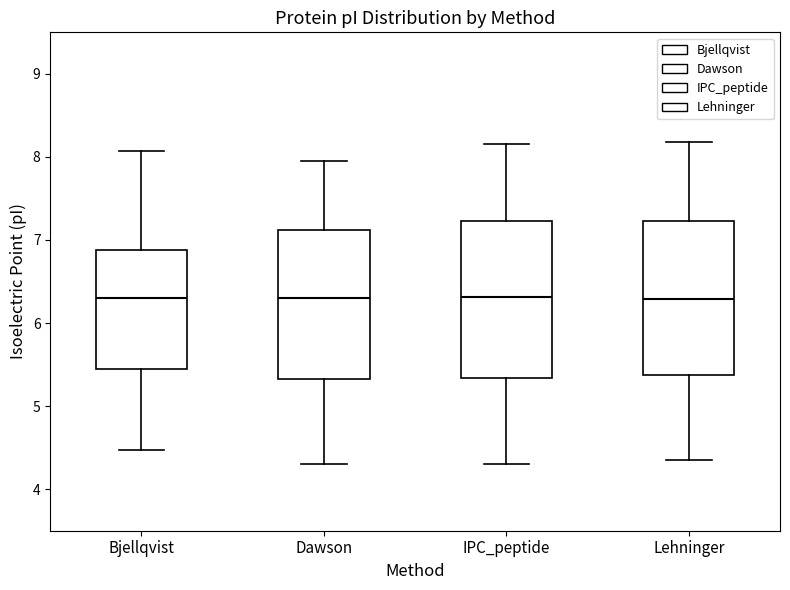

Where does the upper whisker of the box for Dawson end on the y-axis? The values are not printed on the chart, so give them approximately, as read against the axis.

8.0